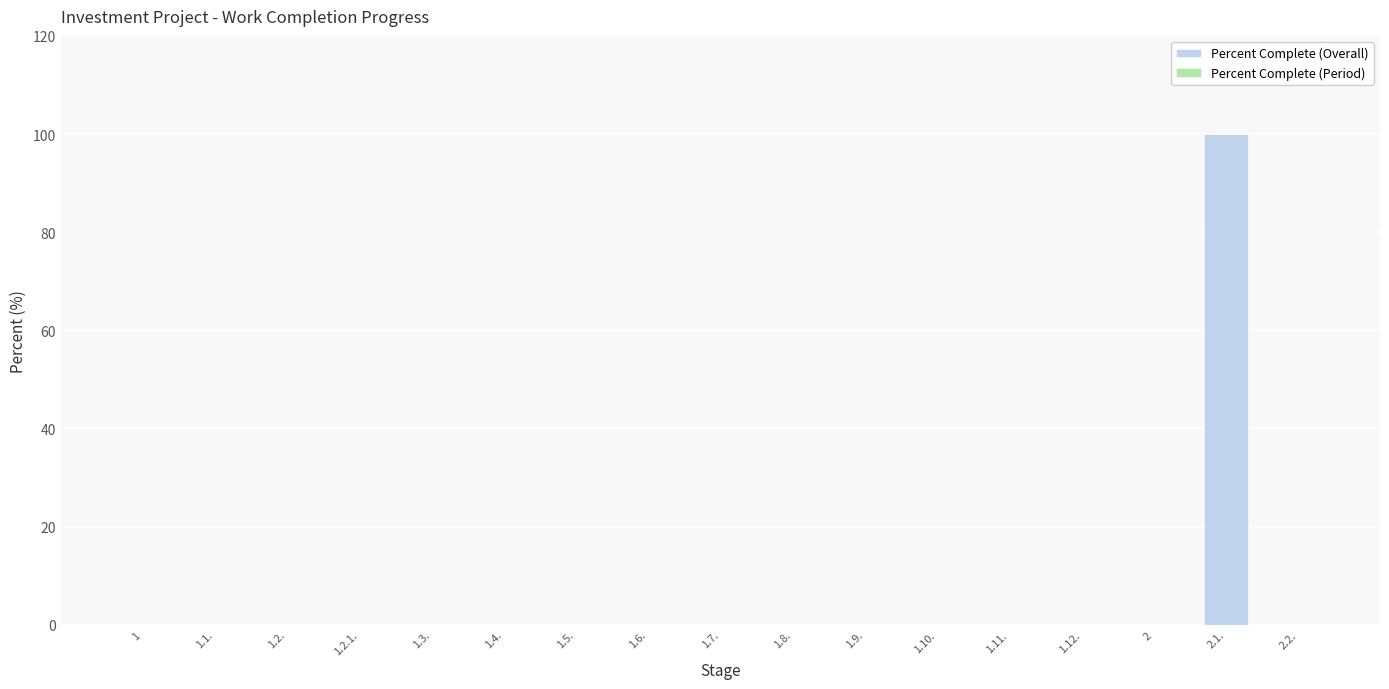

At which category does the chart reach its peak across all series?

2.1.